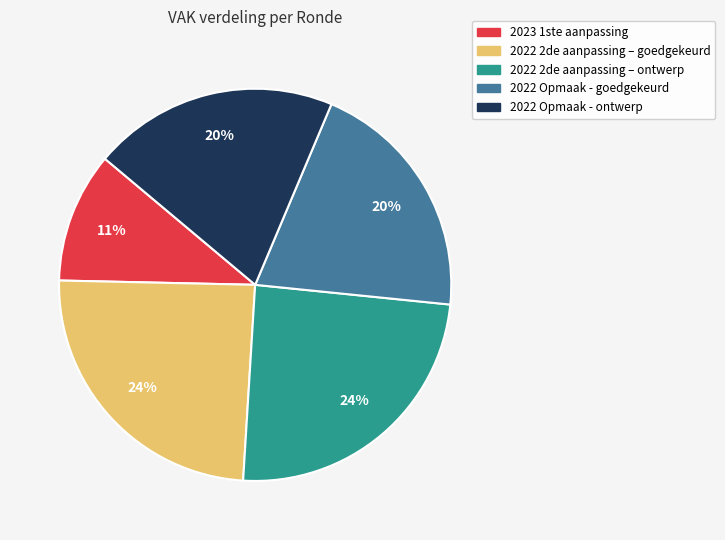

What is the smallest slice in the pie chart?

2023 1ste aanpassing